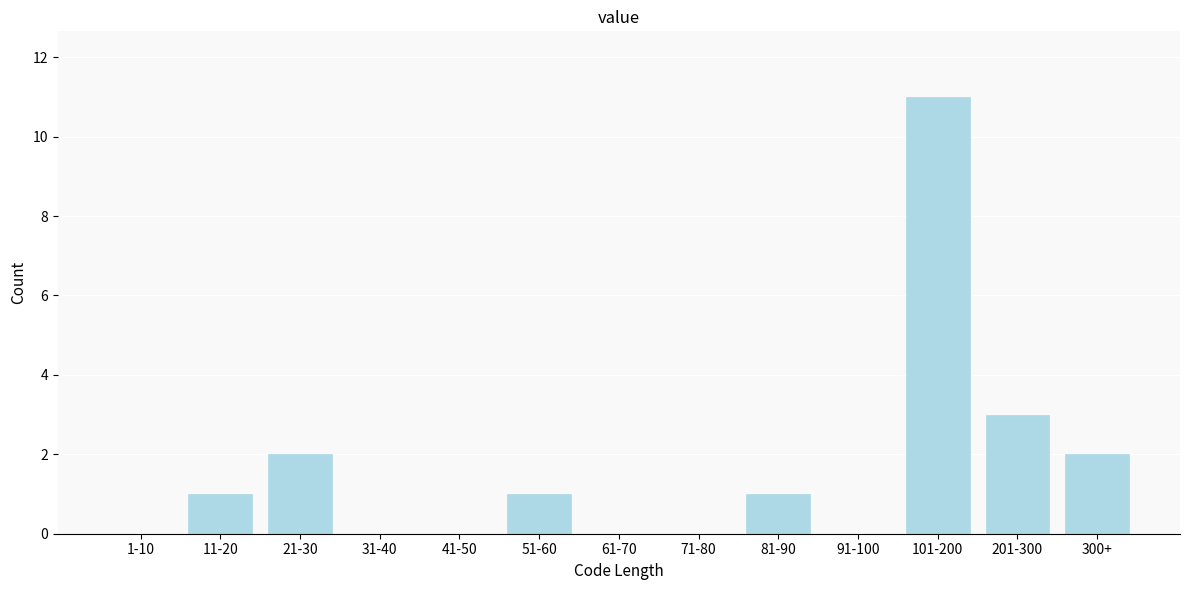

Reading right to left, what are all the values shown in this chart?

300+=2	201-300=3	101-200=11	91-100=0	81-90=1	71-80=0	61-70=0	51-60=1	41-50=0	31-40=0	21-30=2	11-20=1	1-10=0